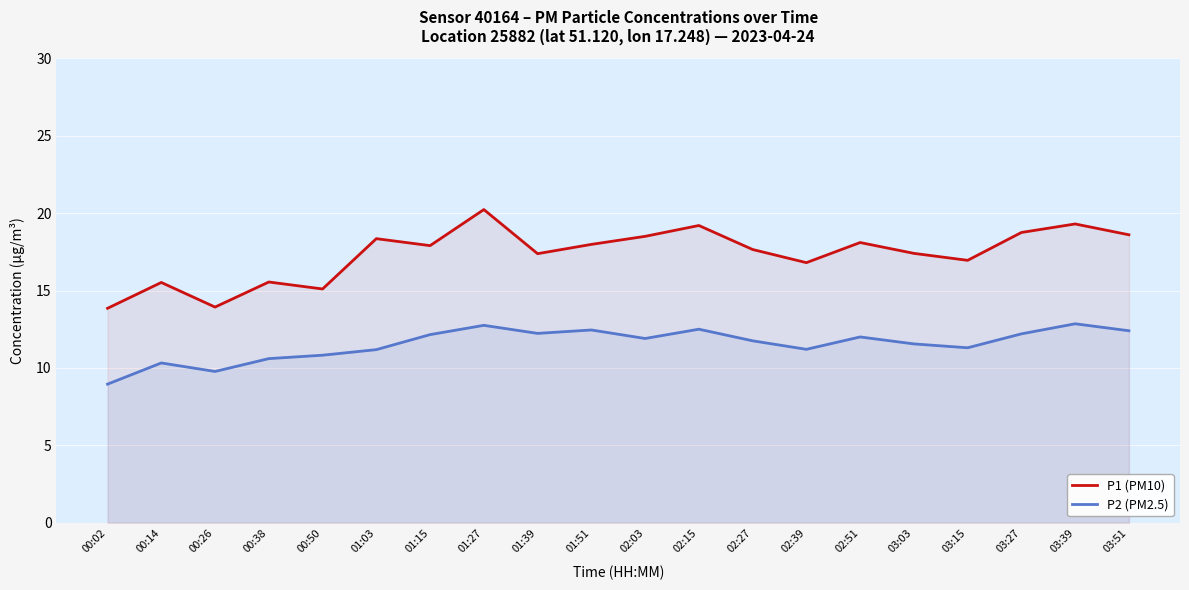

Reading left to right, transcribe all the data shown in this chart.

P1 (PM10): 13.8	15.5	13.9	15.6	15.1	18.4	17.9	20.2	17.4	18.0	18.5	19.2	17.6	16.8	18.1	17.4	16.9	18.8	19.3	18.6
P2 (PM2.5): 8.9	10.3	9.8	10.6	10.8	11.2	12.2	12.8	12.2	12.4	11.9	12.5	11.8	11.2	12.0	11.6	11.3	12.2	12.8	12.4